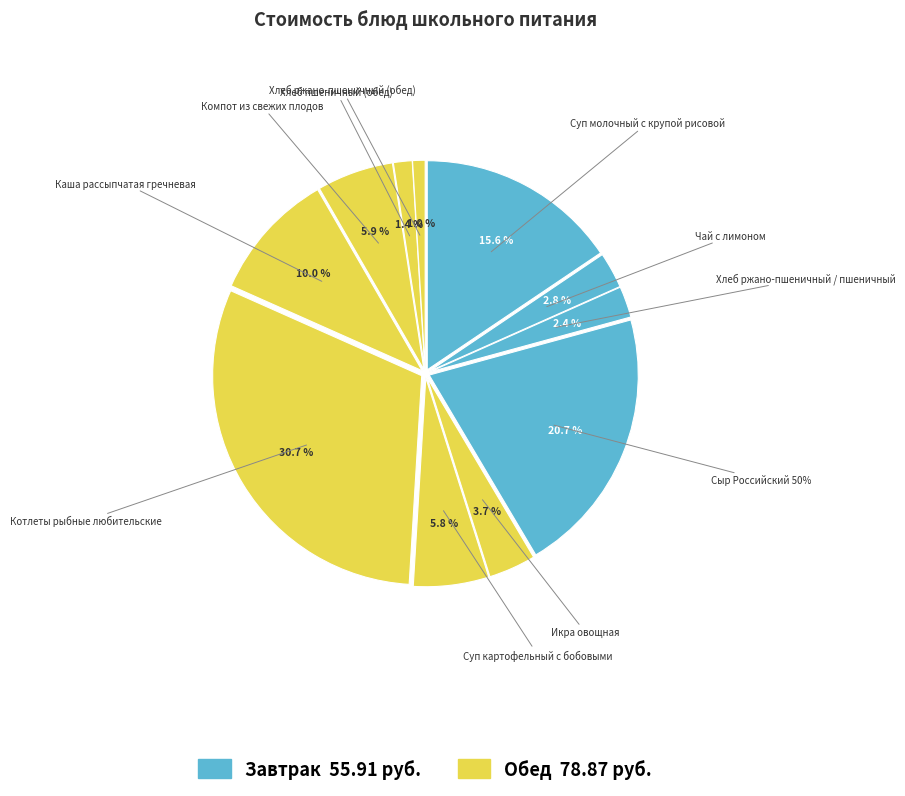

Is there a majority slice in this chart?

No